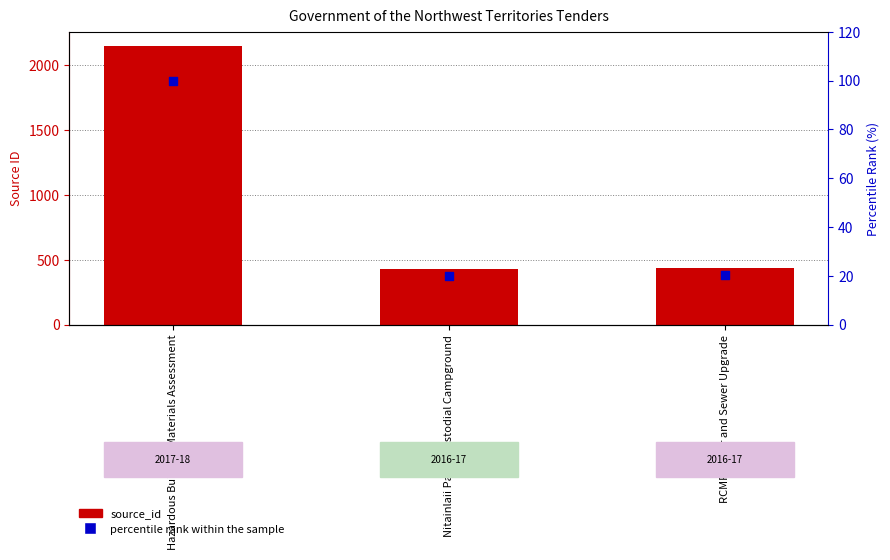

What is the total value across all series at Hazardous Building Materials Assessment?

2247.0